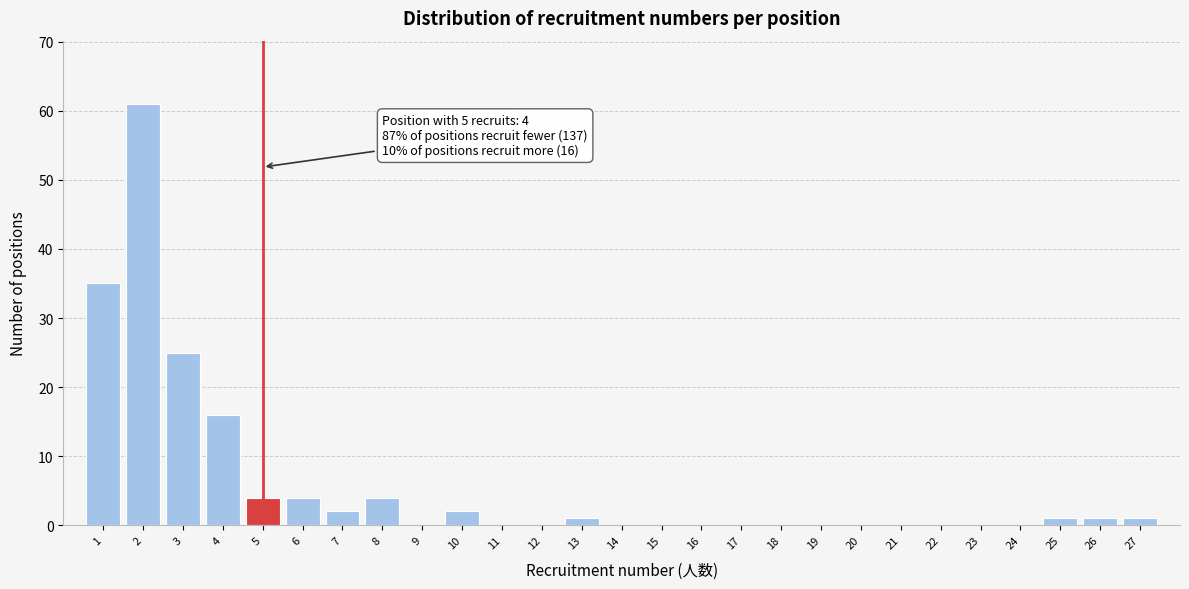

Reading left to right, transcribe all the data shown in this chart.

1=35	2=61	3=25	4=16	5=4	6=4	7=2	8=4	9=0	10=2	11=0	12=0	13=1	14=0	15=0	16=0	17=0	18=0	19=0	20=0	21=0	22=0	23=0	24=0	25=1	26=1	27=1